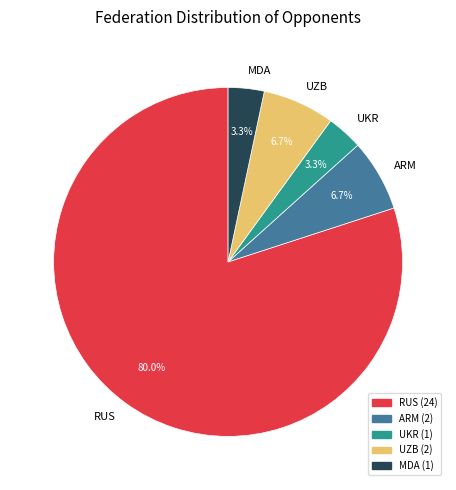

Approximately how many times larger is the value at UKR compared to MDA?

1.0